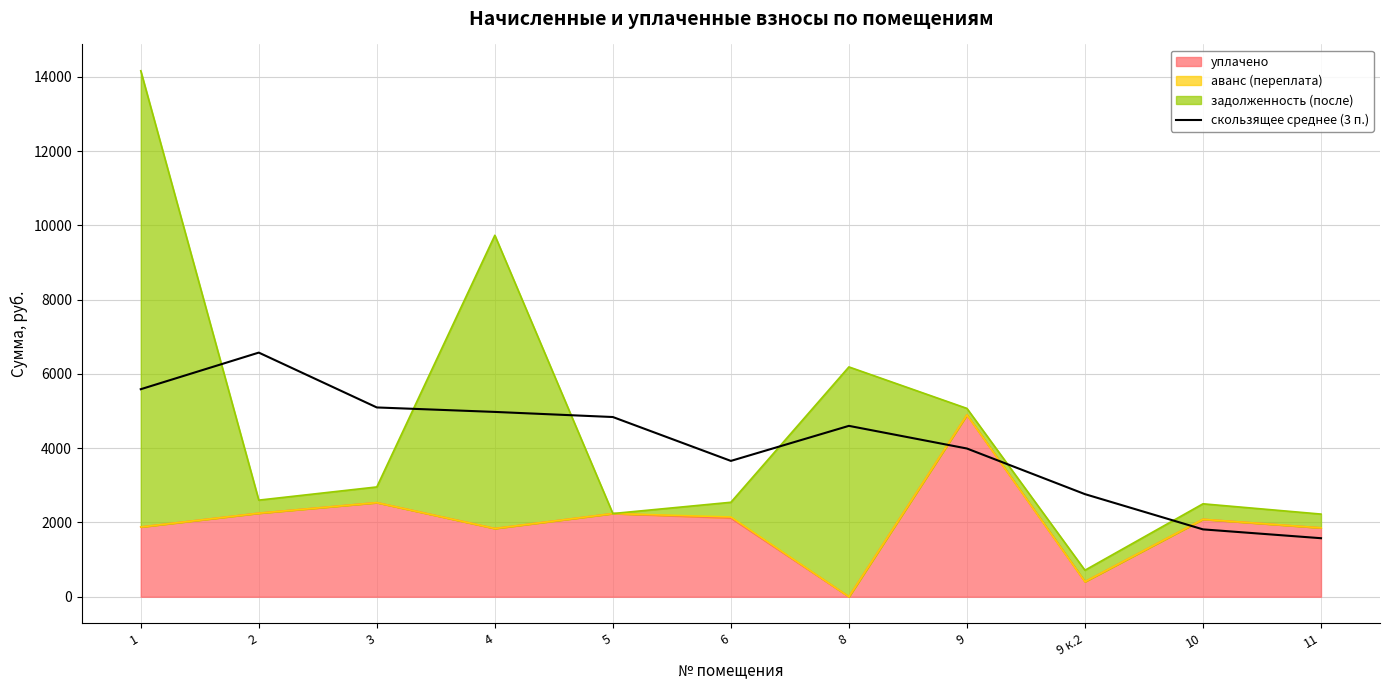

Reading left to right, list all the values displayed in this chart.

5589.3	6574.9	5097.8	4977.5	4839.8	3658.0	4601.9	3991.8	2762.9	1814.1	1576.2